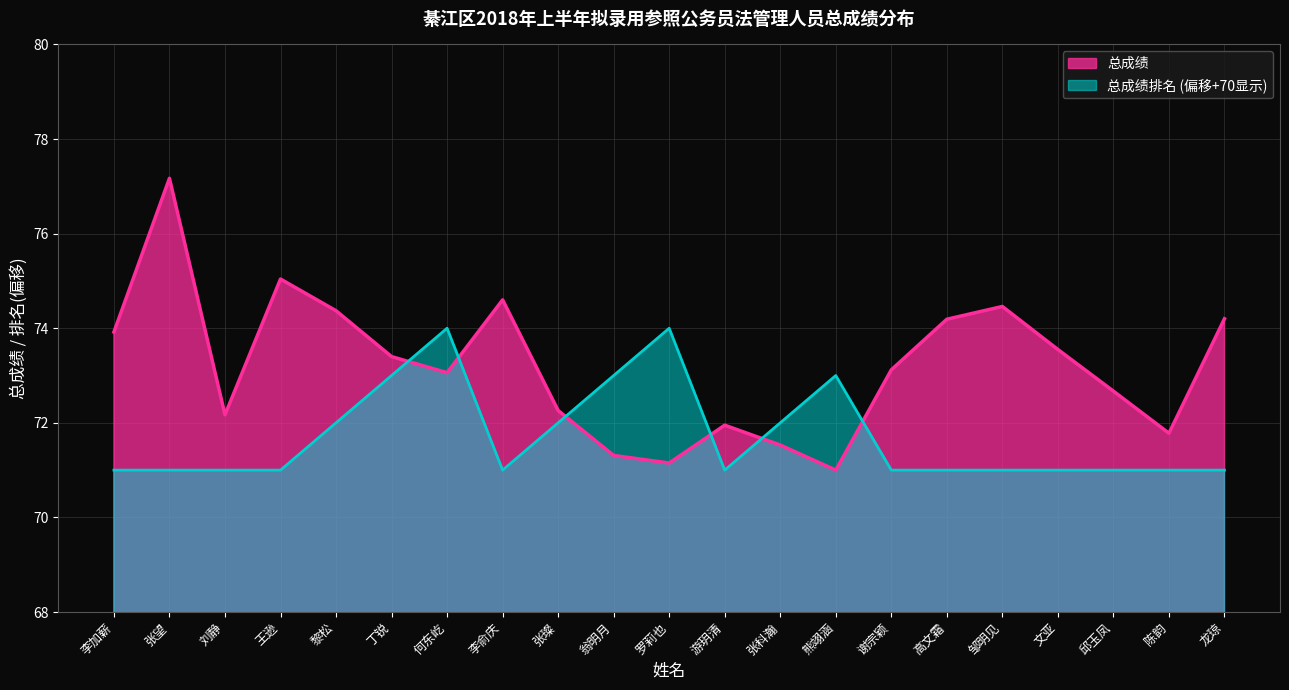

At which category does 总成绩排名 reach its first local valley?

李俞庆